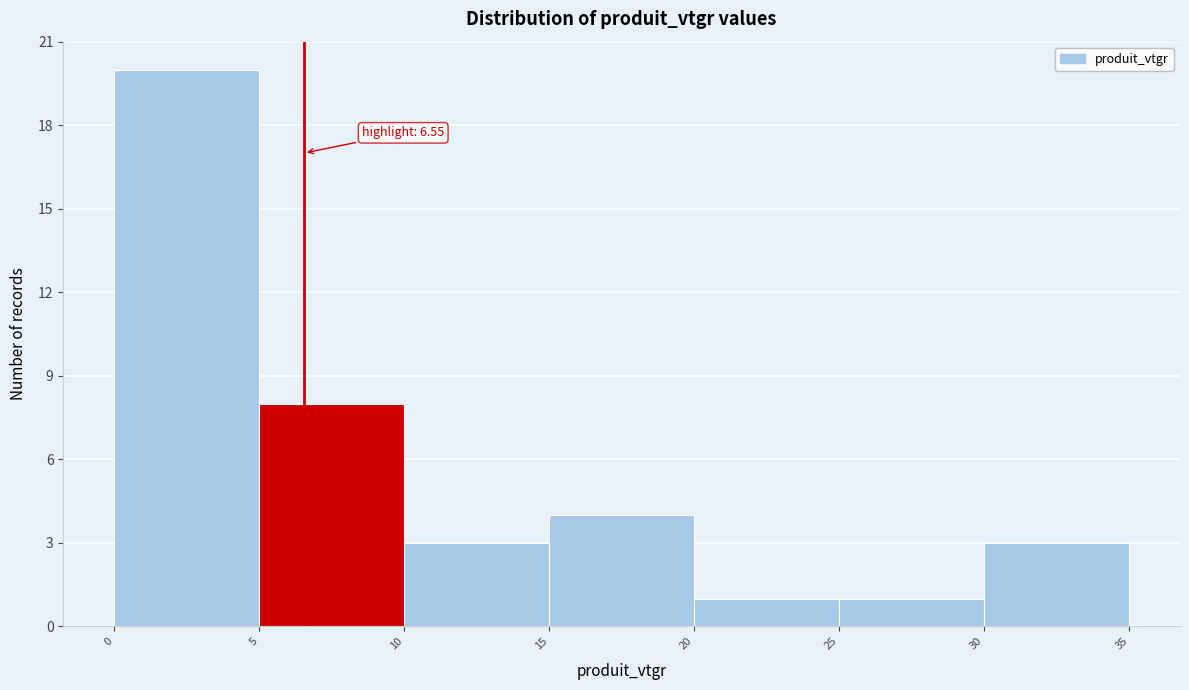

Over which range of the x-axis is the bar tallest?

0 to 5